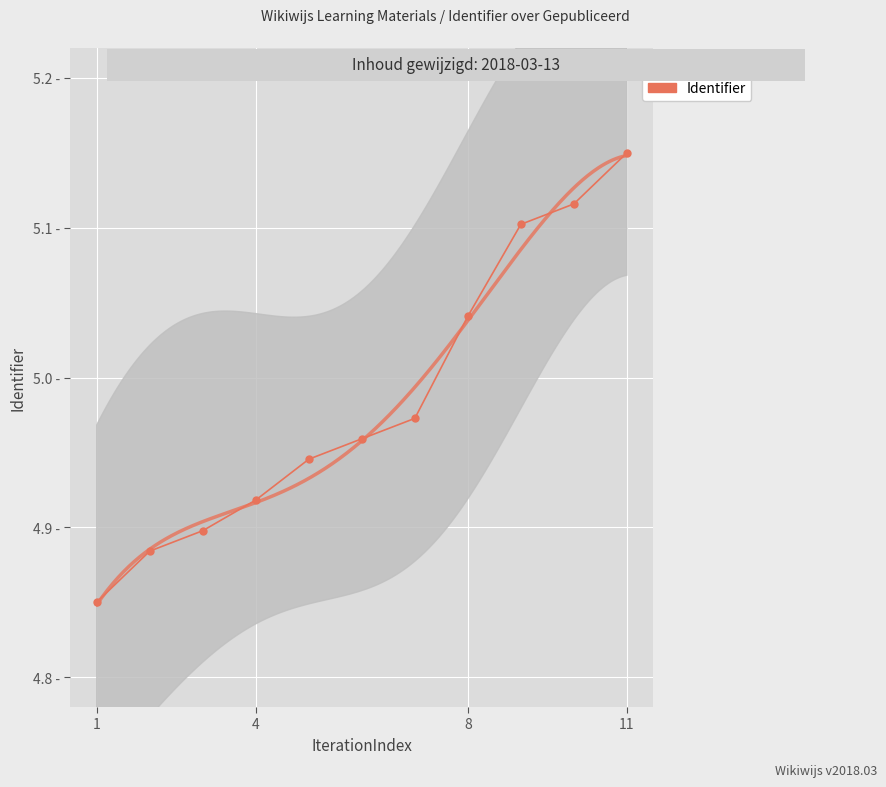

How many distinct data groups are displayed?

1